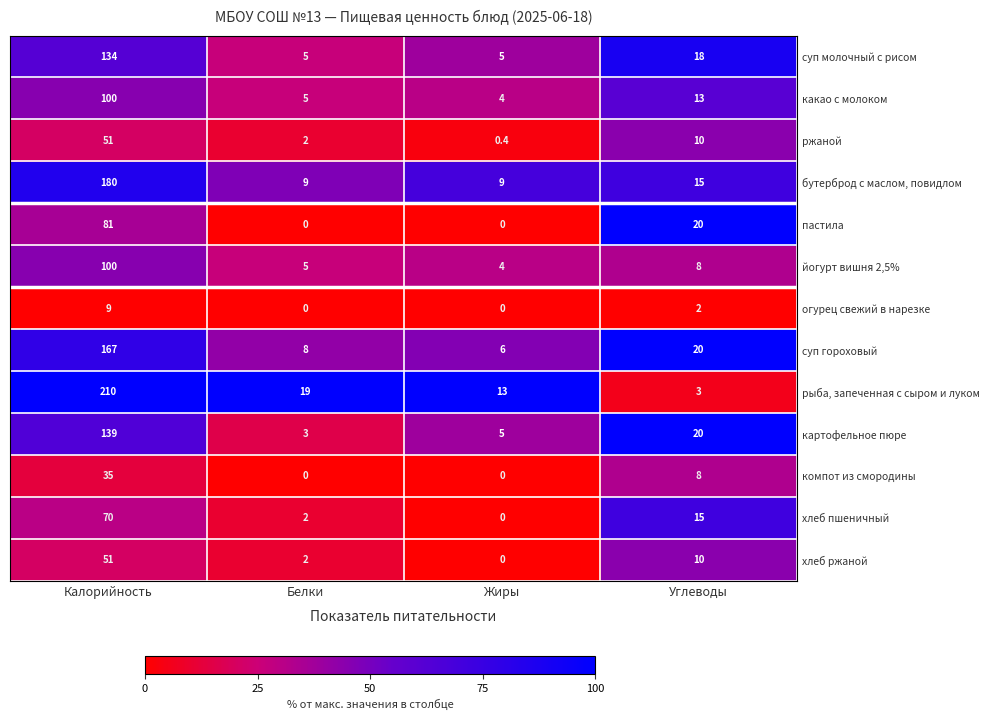

Which series changed the most between Калорийность and Жиры?

рыба, запеченная с сыром и луком